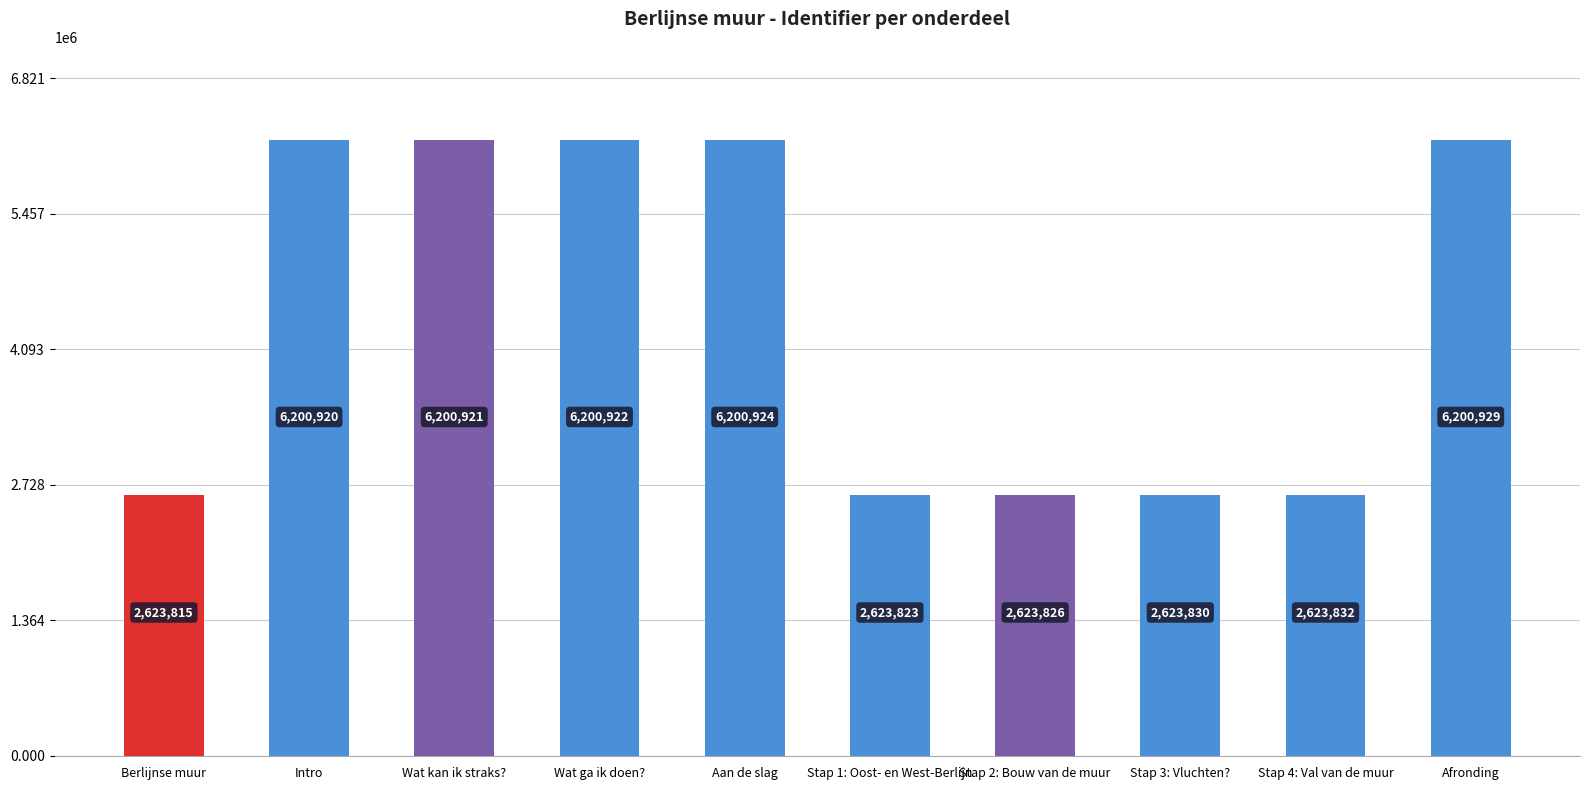

Between Aan de slag and Stap 3: Vluchten?, which is larger?

Aan de slag